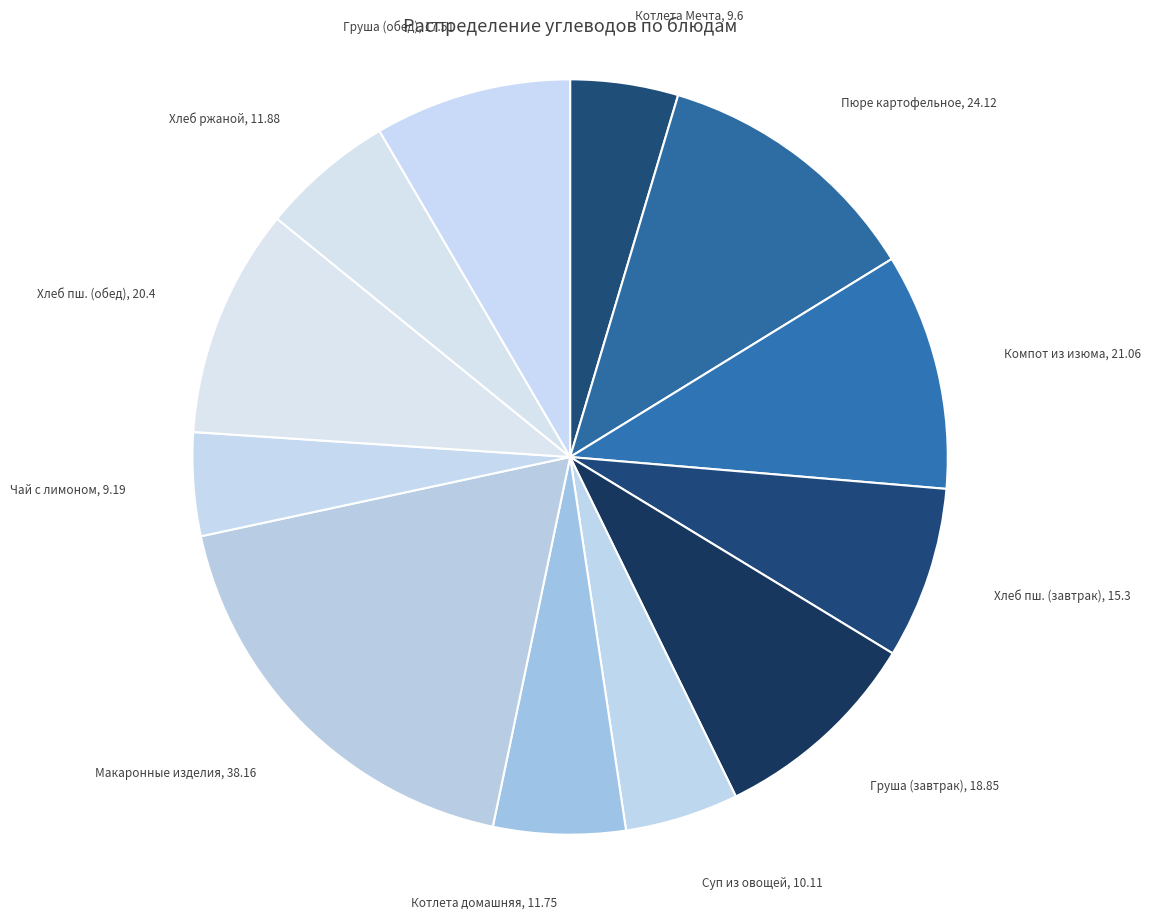

How many slices are in this pie chart?

12